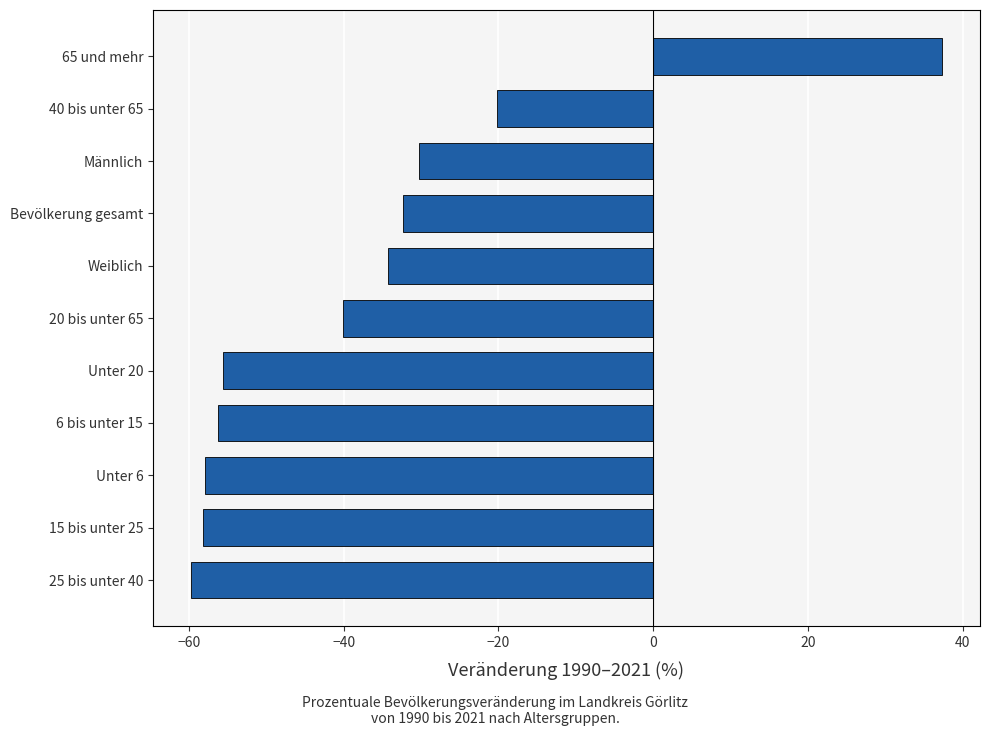

What is the smallest value displayed?

-59.8